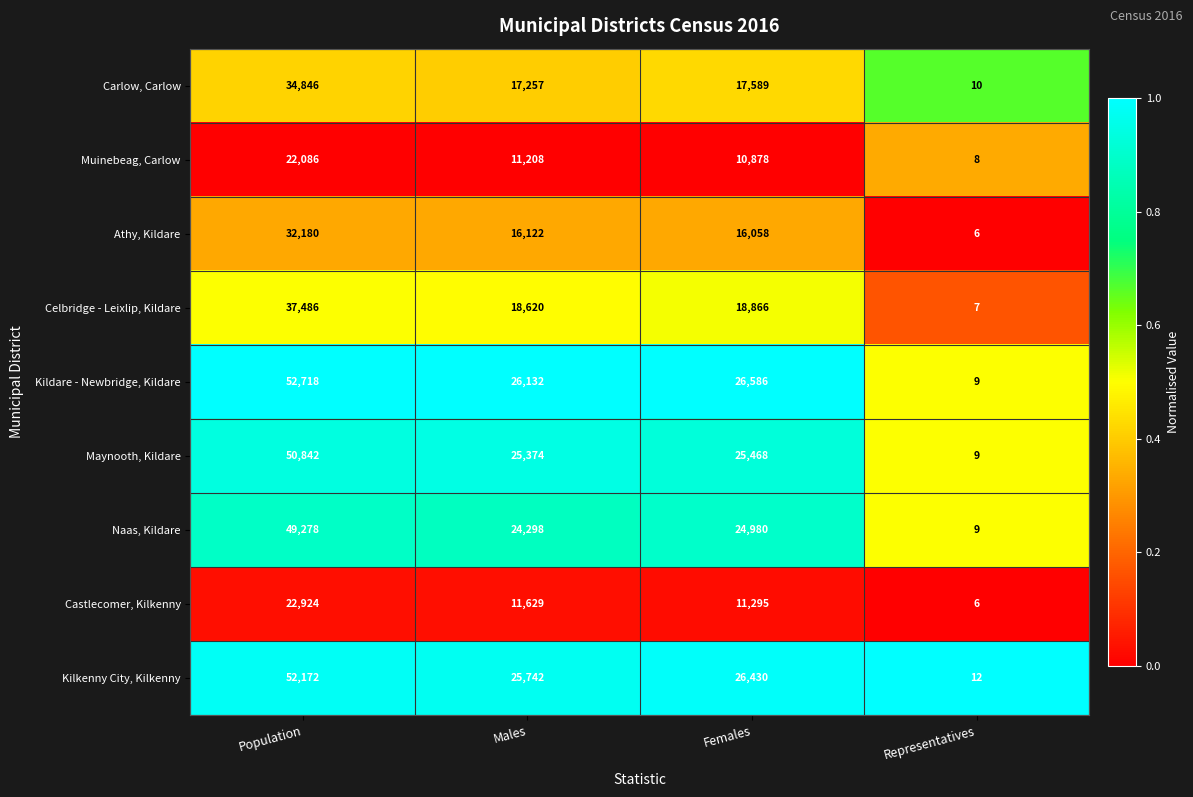

What is the average value of the Kildare - Newbridge, Kildare series?

26361